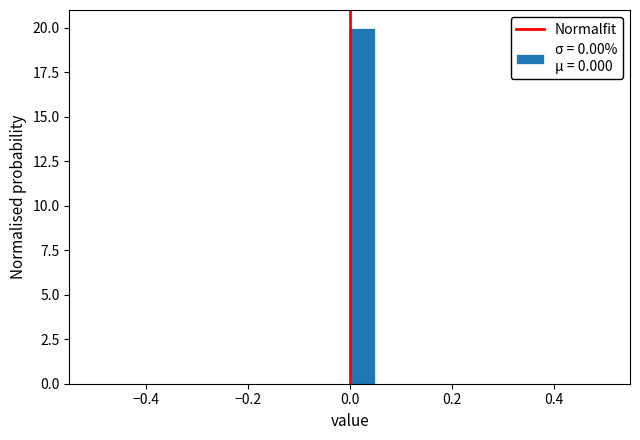

Read against the x-axis, roughly where is the centre of the tallest bar?

0.02